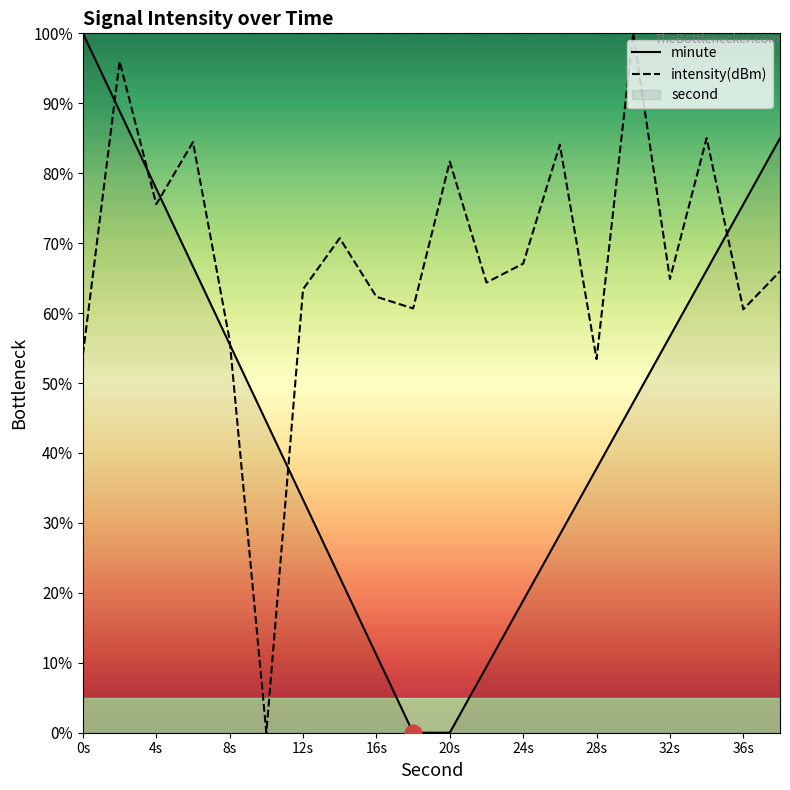

How many interior local valleys does the intensity(dBm) series have?

7